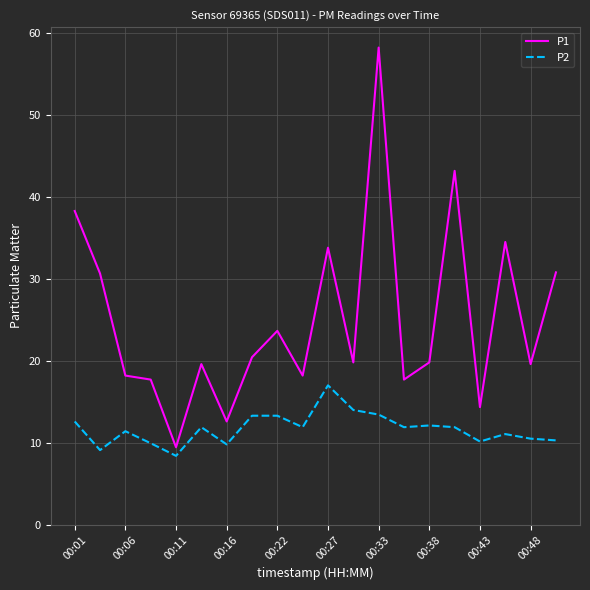

What is the difference between the maximum and minimum values in the P1 series?

48.8